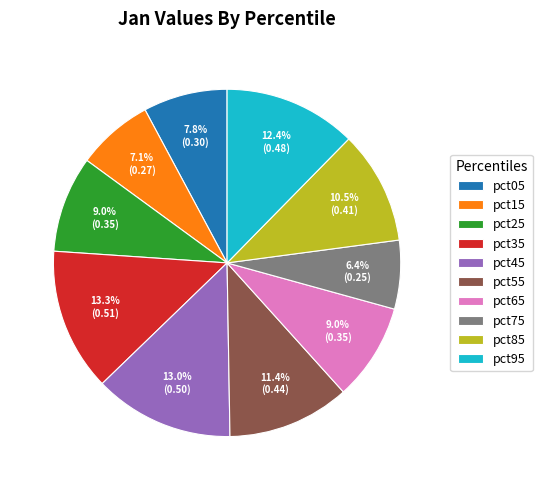

Count the number of slices in the pie.

10